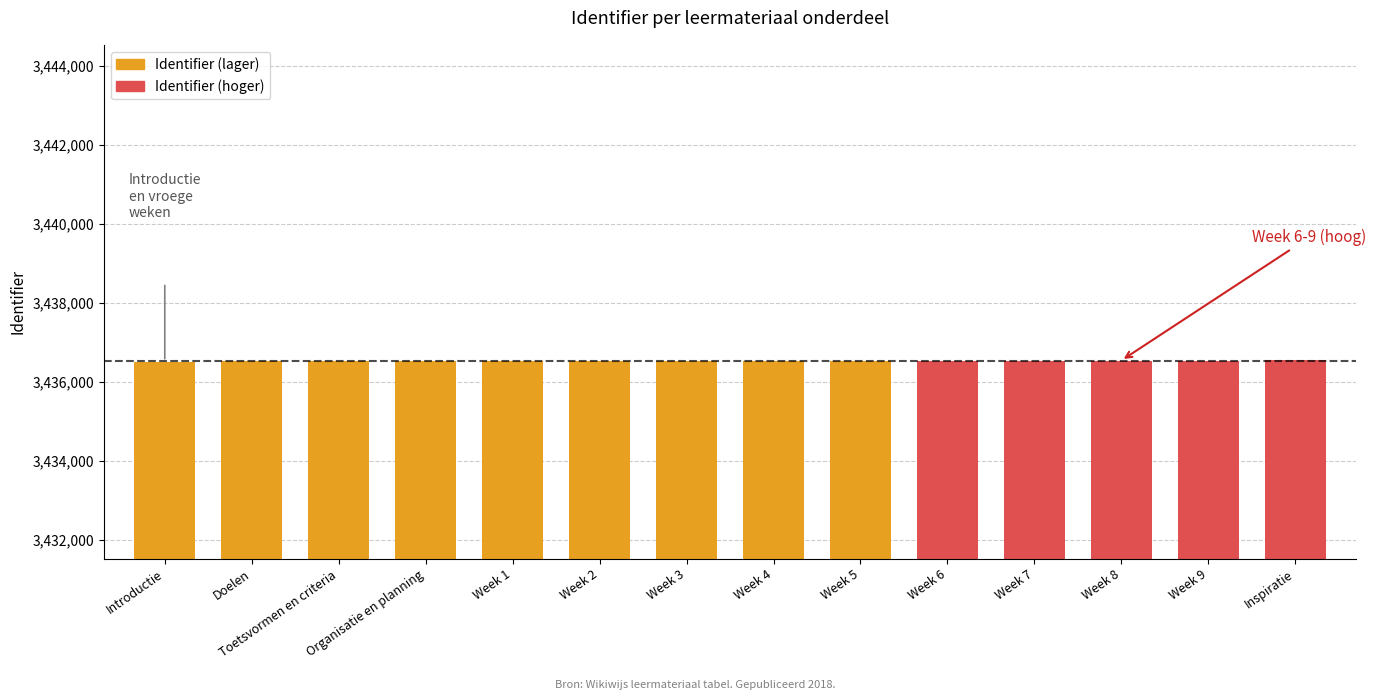

What is the label of the 10th bar from the right?

Week 1